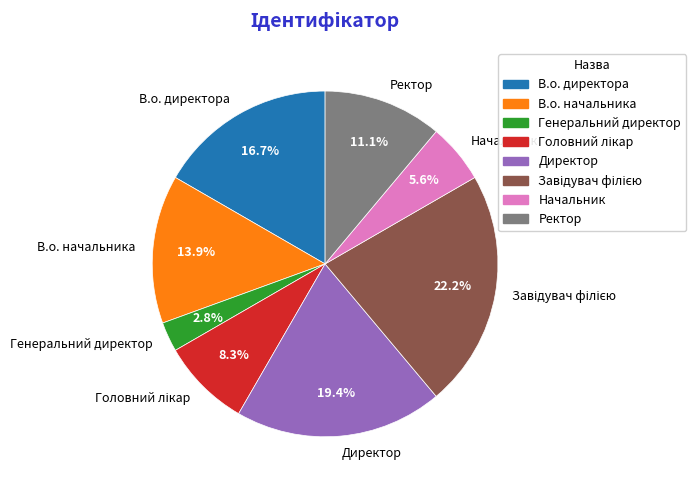

How much of the chart is everything except Ректор?

88.9%